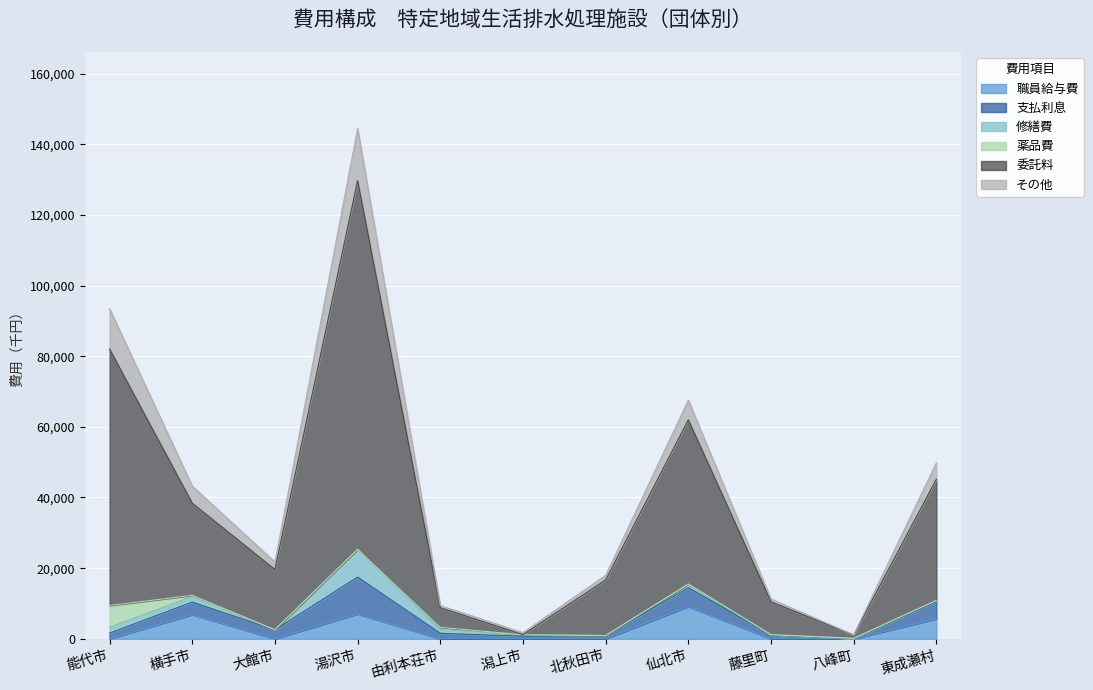

Is the value of その他 at 横手市 greater than the value of 委託料 at 由利本荘市?

Yes